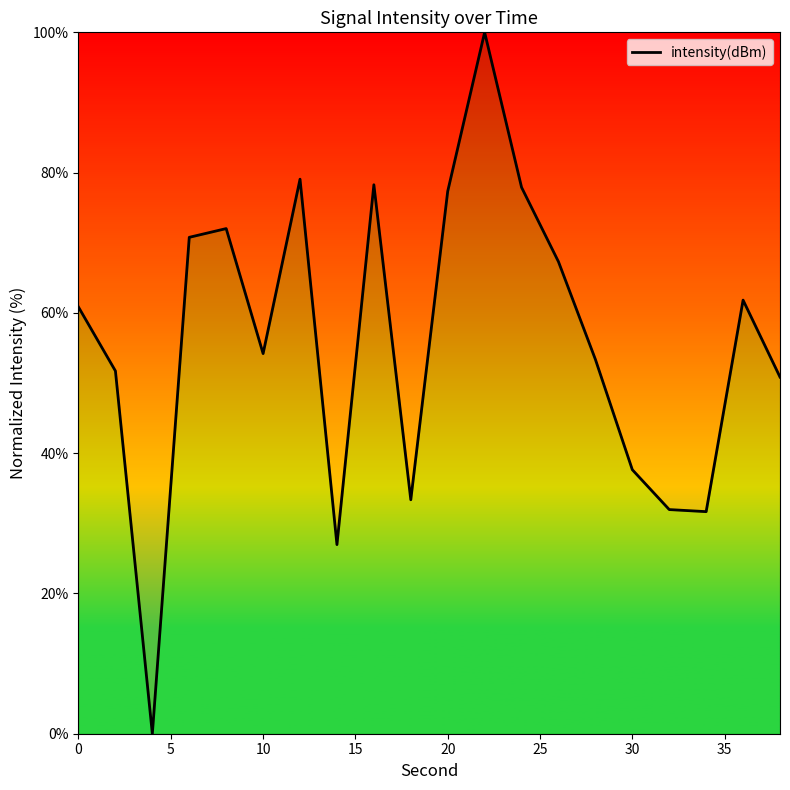

What is the difference between the maximum and minimum values?

100.0